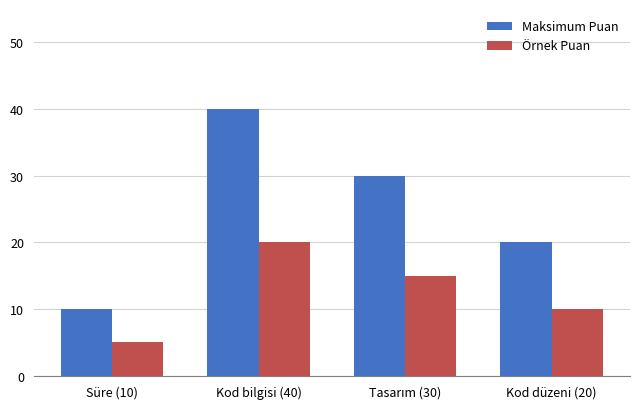

True or false: Örnek Puan has a value of 10 at Kod düzeni (20).

True